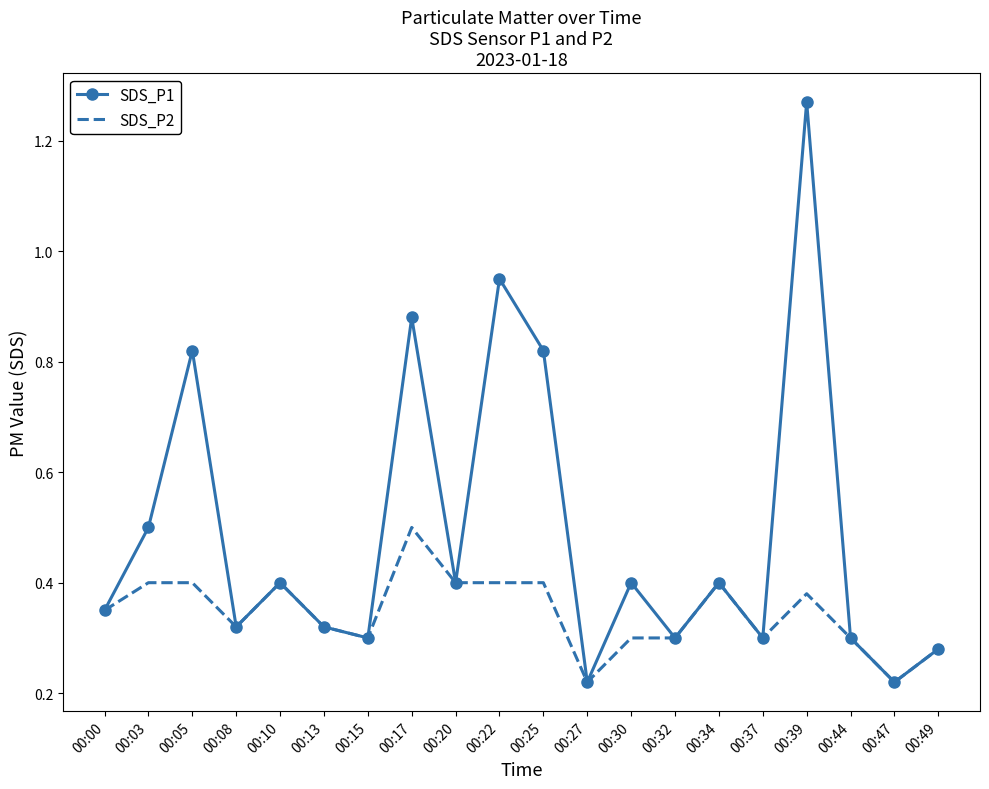

Is the value of SDS_P1 at 00:37 greater than the value of SDS_P2 at 00:22?

No